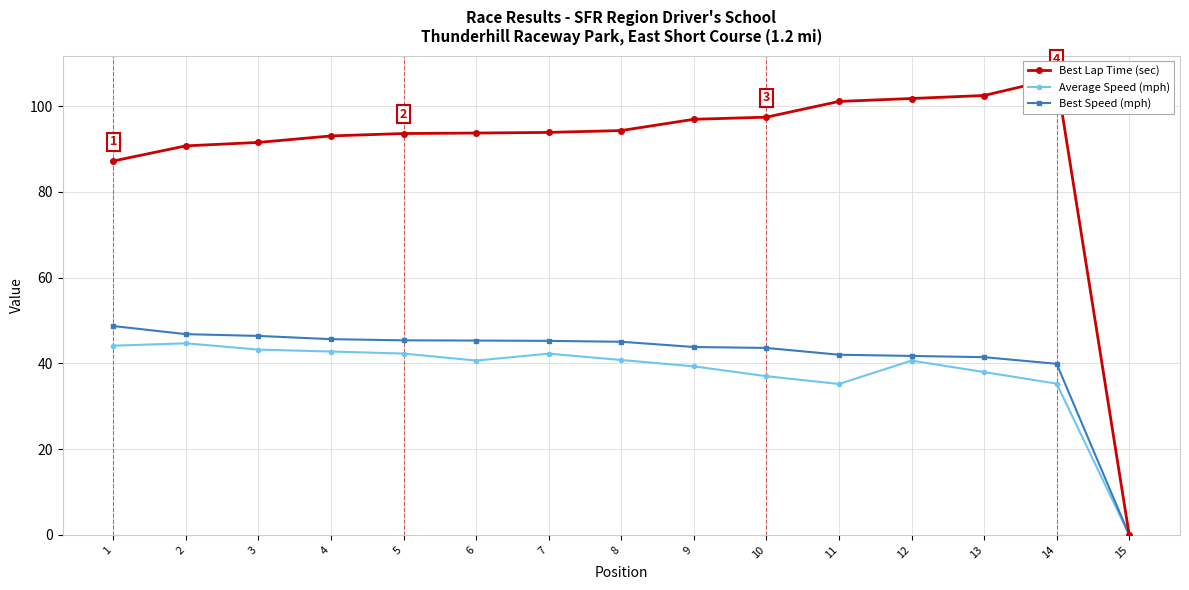

Rank the series at 9 from lowest to highest value.

Average Speed (mph), Best Speed (mph), Best Lap Time (sec)